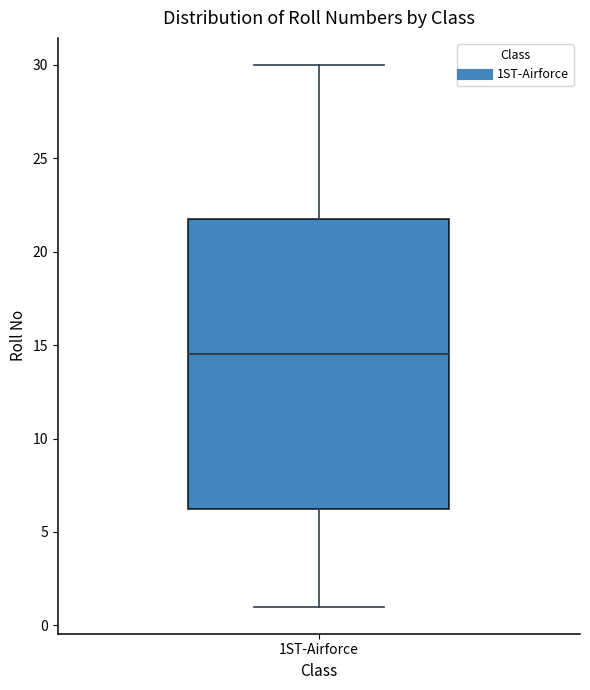

Where does the upper whisker of the box for 1ST-Airforce end on the y-axis? The values are not printed on the chart, so give them approximately, as read against the axis.

30.0